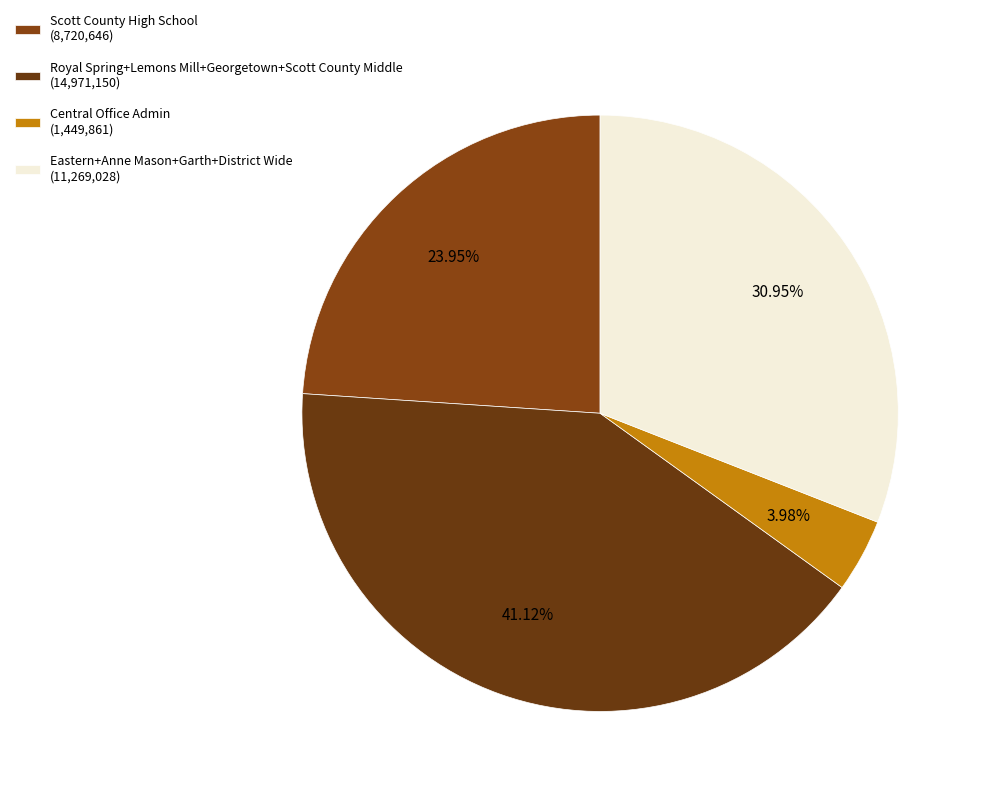

How many segments does this pie chart have?

4